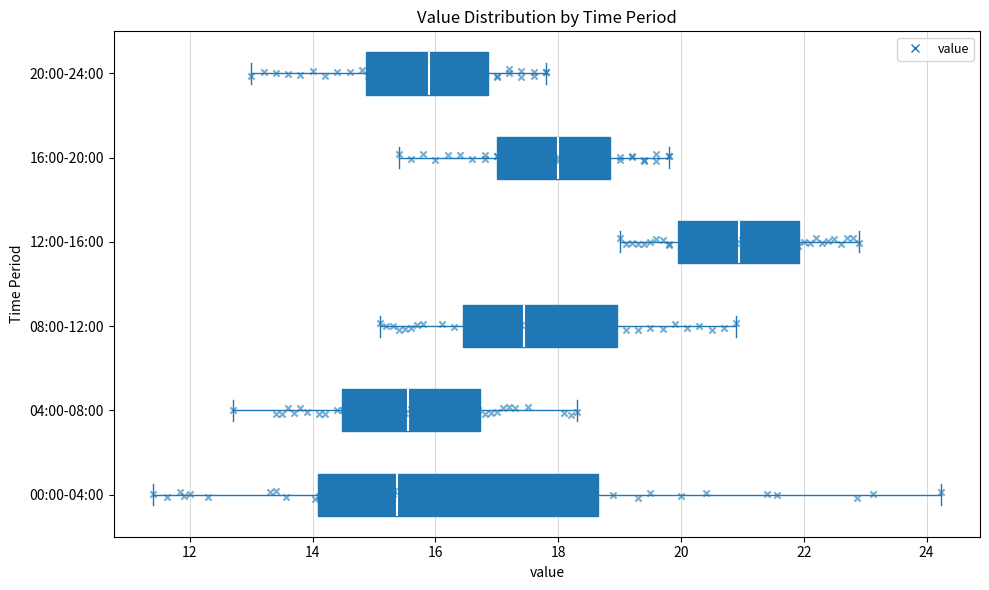

Where does the left whisker of the box for 12:00-16:00 end on the x-axis? The values are not printed on the chart, so give them approximately, as read against the axis.

19.0